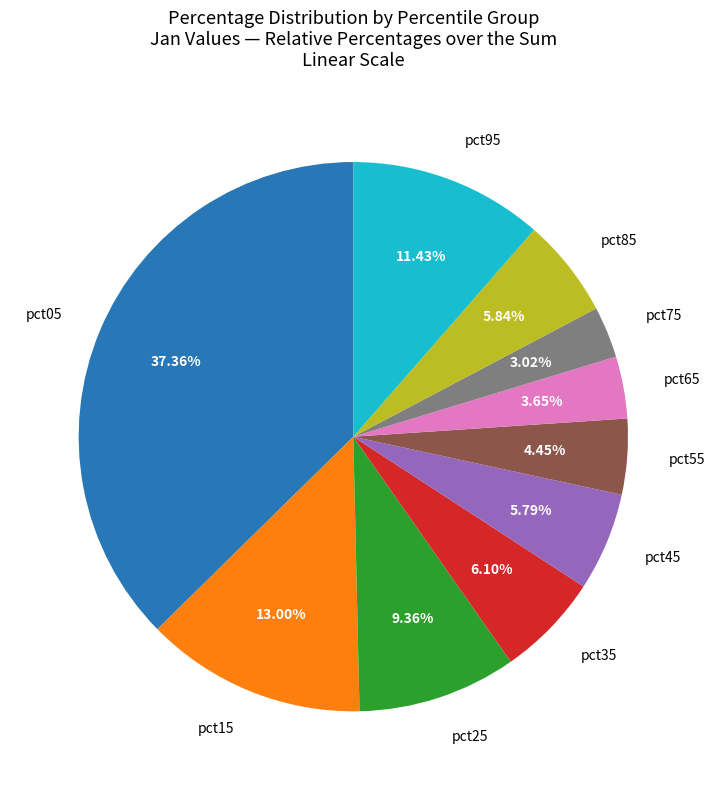

To the nearest percent, what is the average slice percentage?

10%